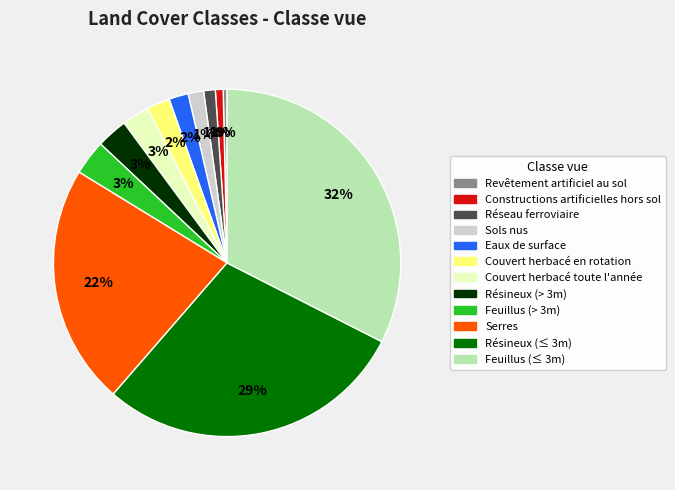

To the nearest percent, what percentage of the pie is Constructions artificielles hors sol?

1%